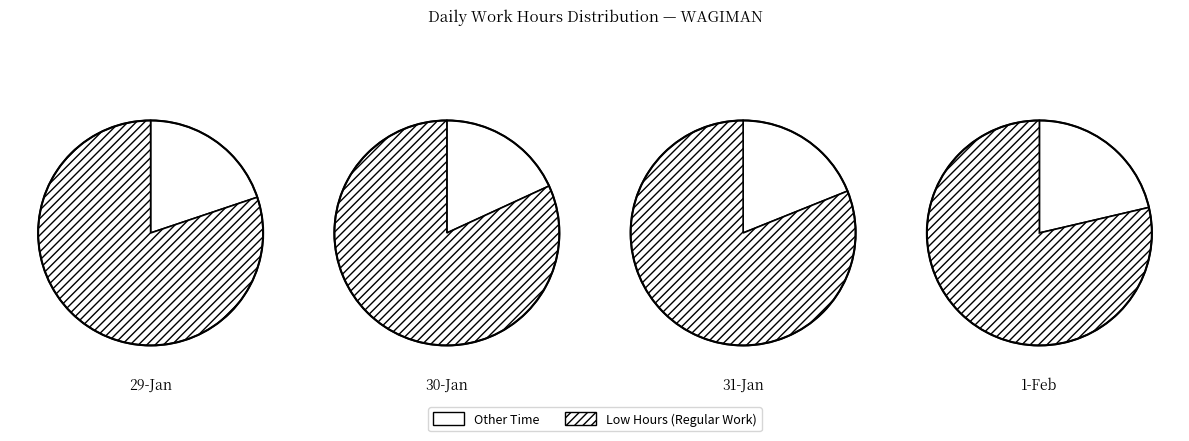

Is it true that 3 is 24% of the pie?

True